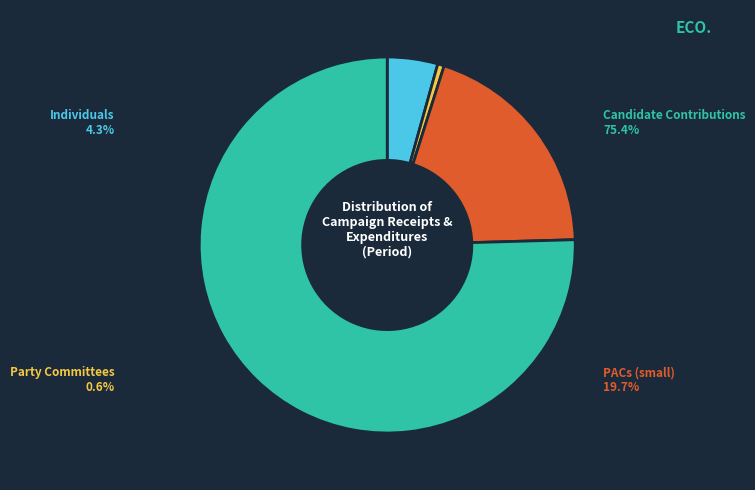

Count the number of slices in the pie.

4